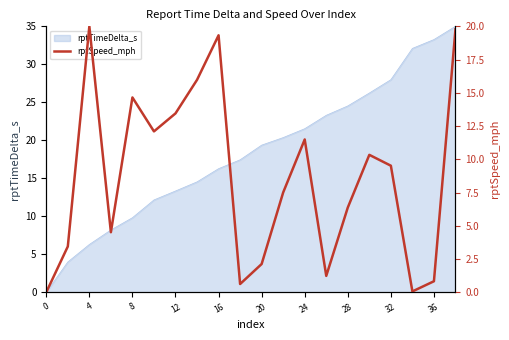

At which label does rptTimeDelta_s first exceed 19?

20